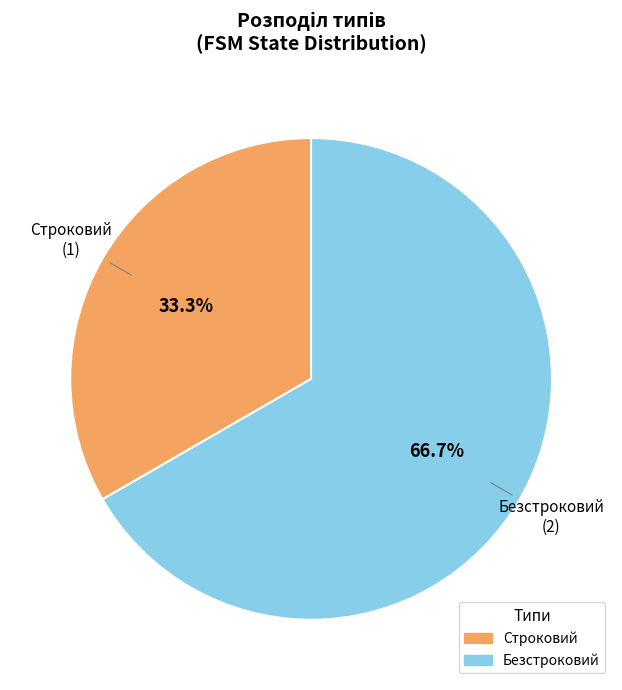

How much of the chart is everything except Безстроковий?

33.3%